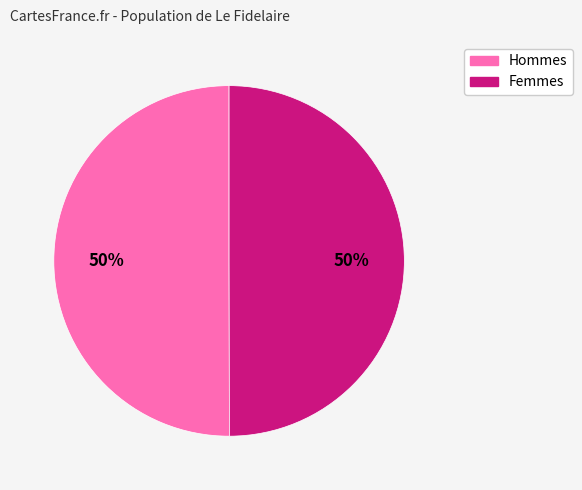

To the nearest percent, what is the average slice percentage?

50%